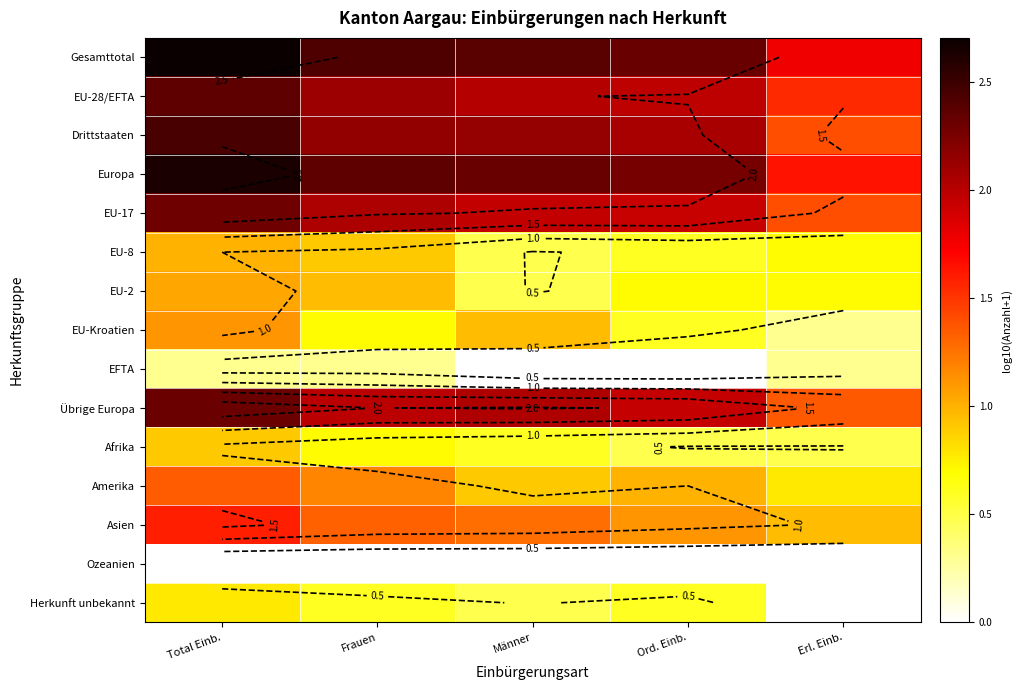

Which category has the highest value across all series?

Total Einb.